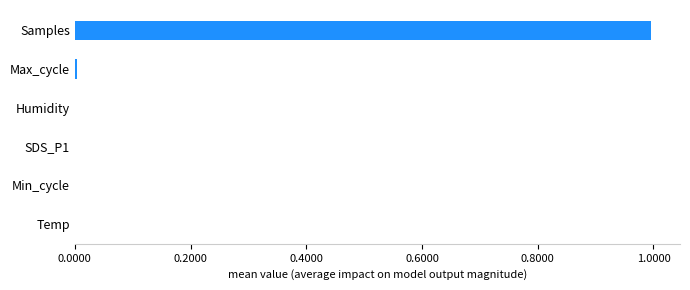

Is it true that the value at Min_cycle is 0.0?

True